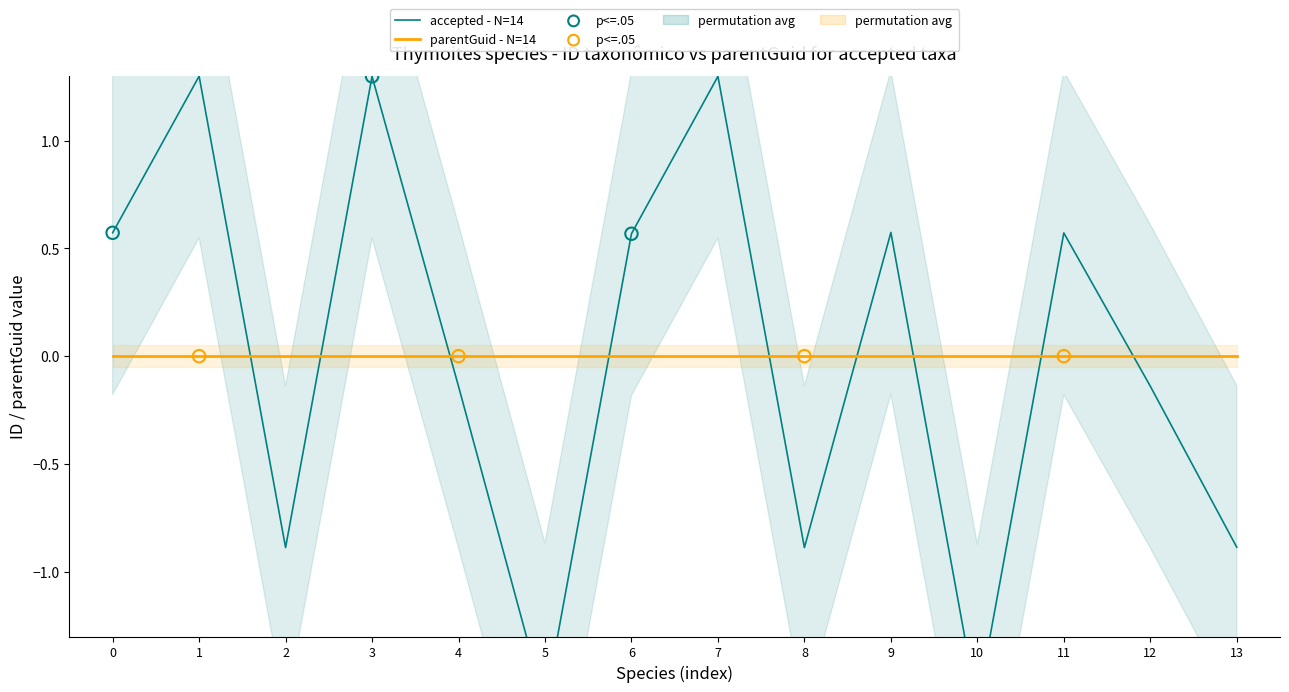

At how many categories does at least one series exceed 0?

7